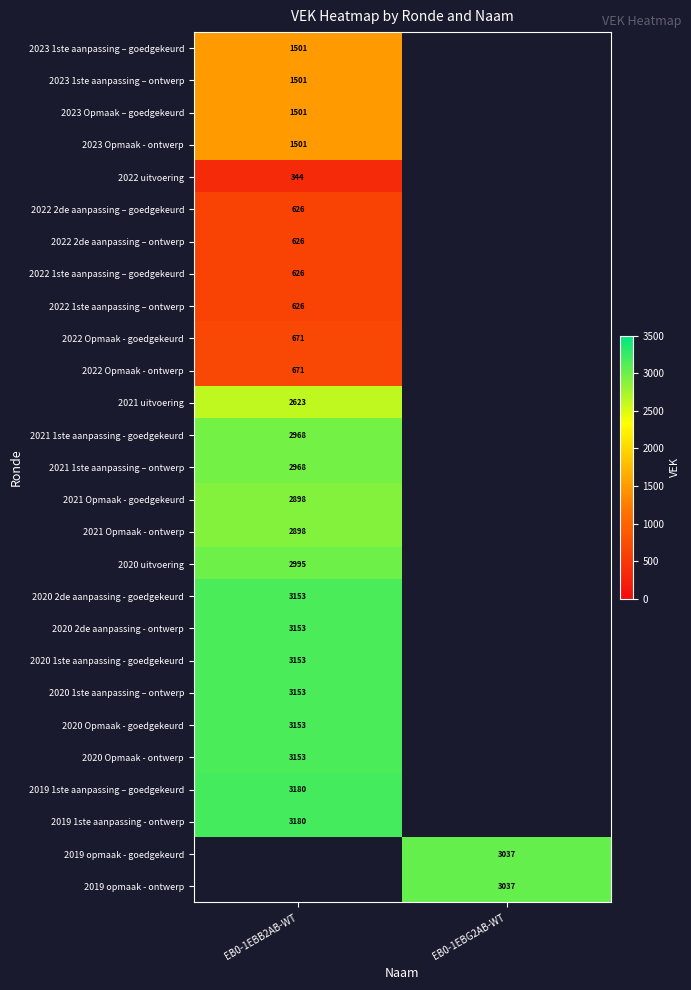

The value of 2022 1ste aanpassing – goedgekeurd at EB0-1EBB2AB-WT is 1039. True or false?

False